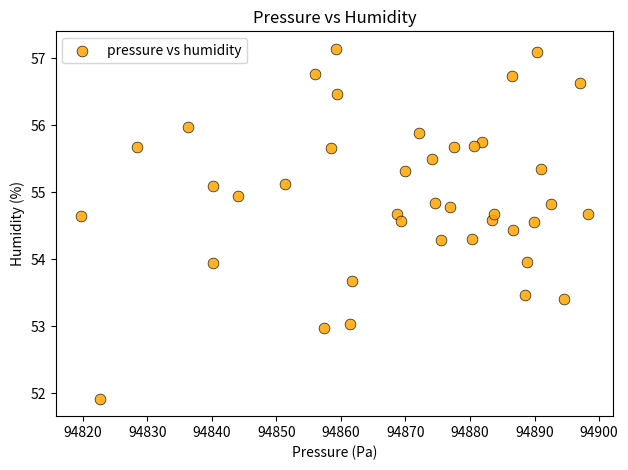

What is the range of X values (max minus min)?

78.5